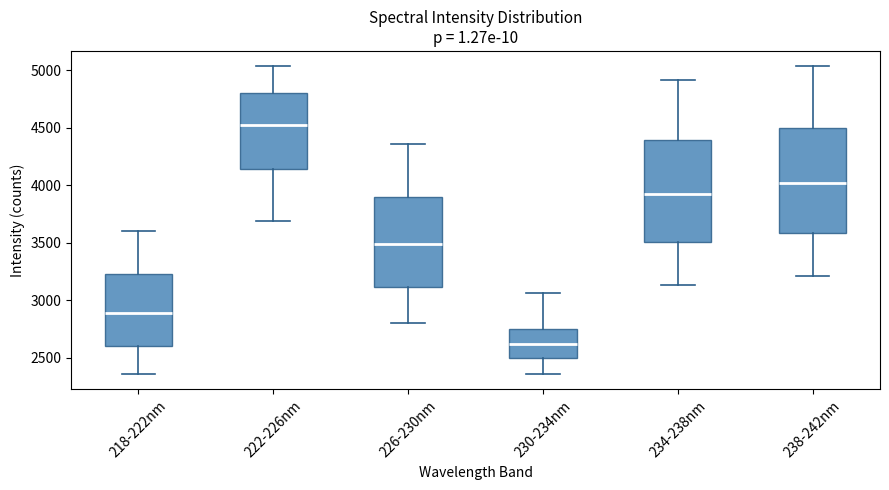

Reading left to right, transcribe this box plot: for each box, give where its median line is, the range the box spans, and where its two whiskers end, as read against the y-axis. The values are not printed on the chart, so give them approximately, as read against the axis.

218-222nm: median 2900, box 2600 to 3250, whiskers 2350 to 3600
222-226nm: median 4500, box 4150 to 4800, whiskers 3700 to 5050
226-230nm: median 3500, box 3100 to 3900, whiskers 2800 to 4350
230-234nm: median 2600, box 2500 to 2750, whiskers 2350 to 3050
234-238nm: median 3900, box 3500 to 4400, whiskers 3150 to 4900
238-242nm: median 4000, box 3600 to 4500, whiskers 3200 to 5050